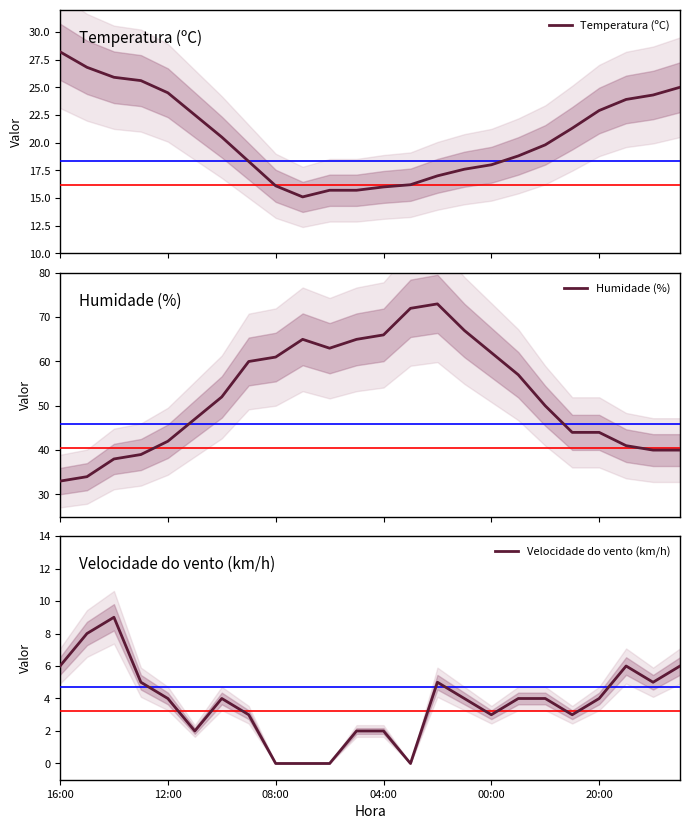

What is the difference between the maximum and minimum values in the Velocidade do vento (km/h) series?

9